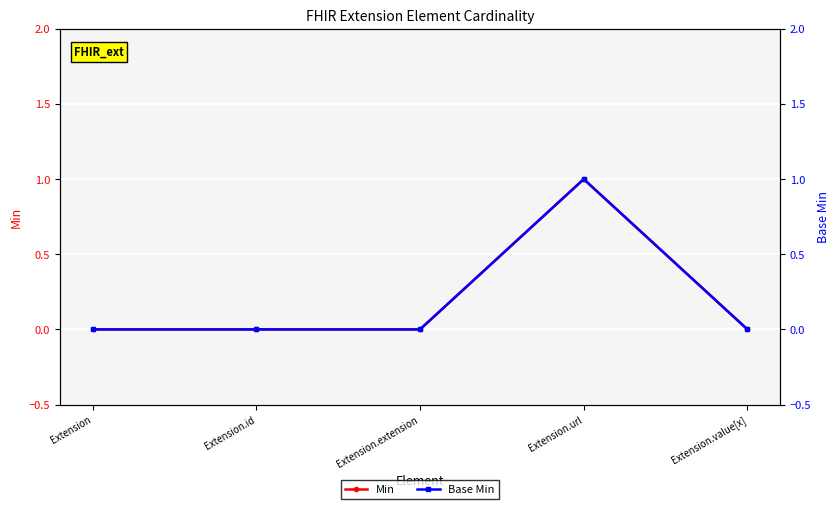

True or false: Min has more than 2 interior local peaks.

False